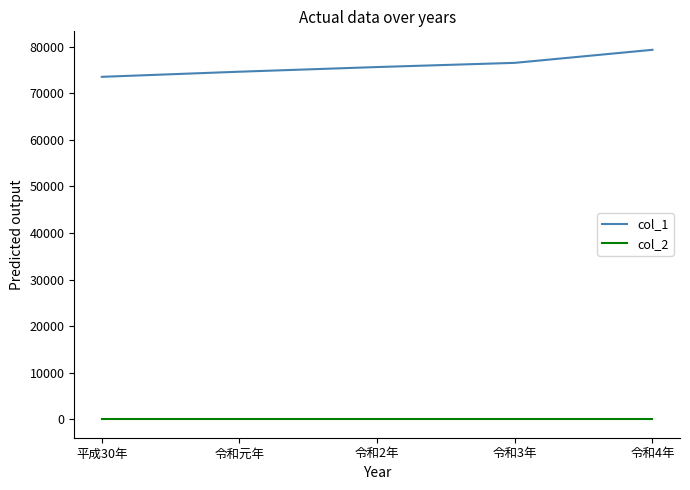

The col_1 series shows 43958 at 令和元年. True or false?

False